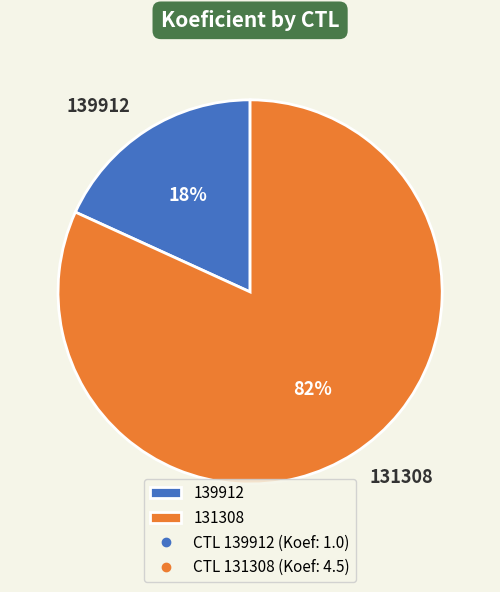

Is it true that 131308 is 91% of the pie?

False